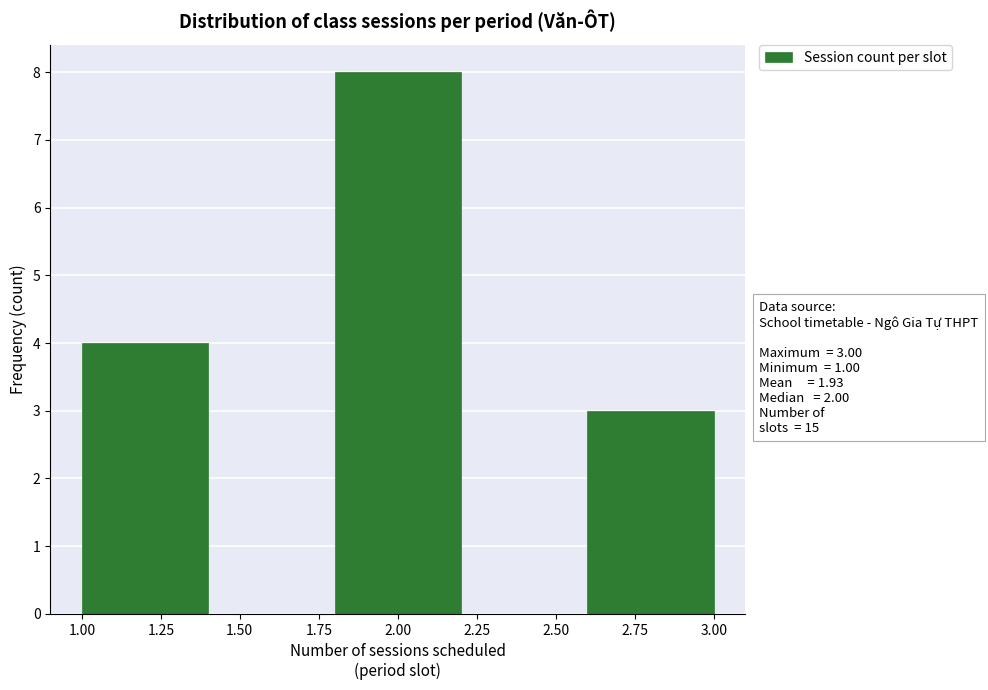

Over which range of the x-axis is the bar tallest?

1.8 to 2.2